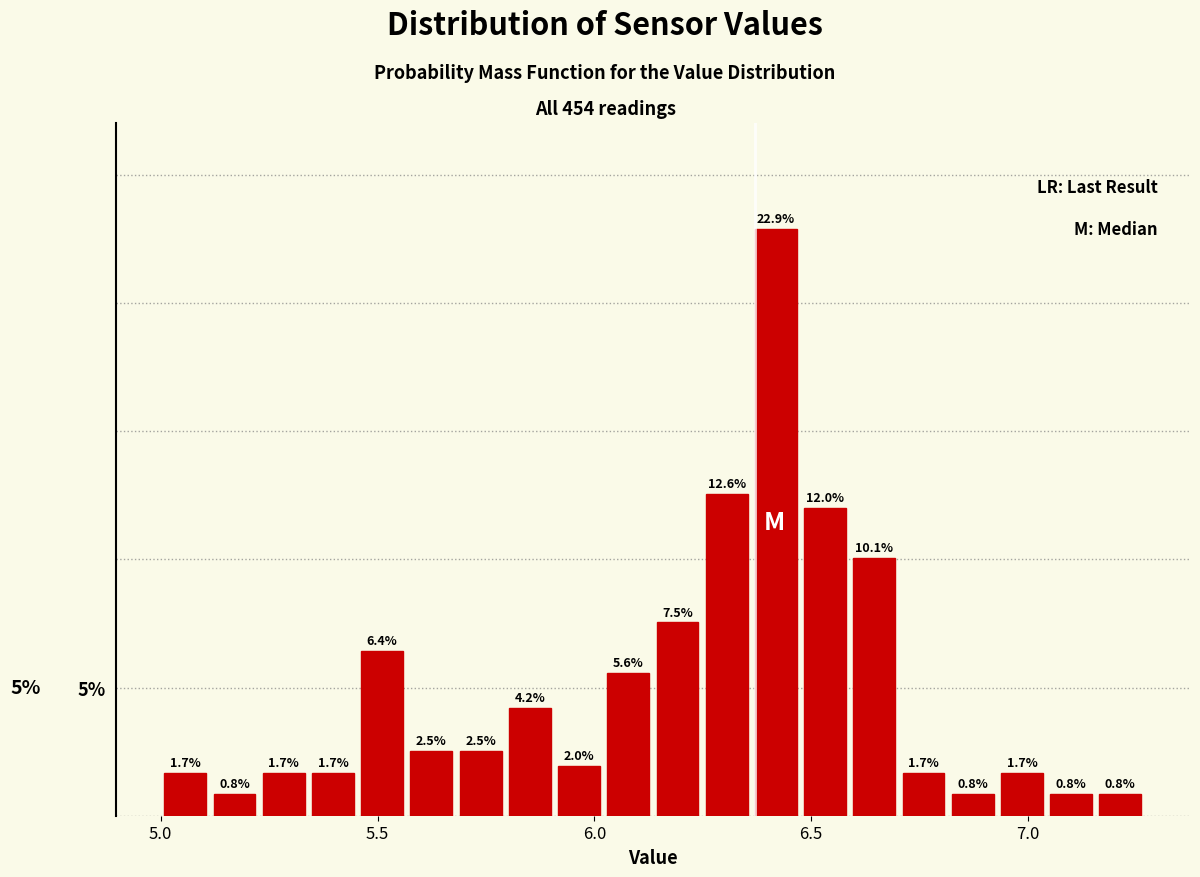

Read against the x-axis, roughly where is the centre of the tallest bar?

6.40